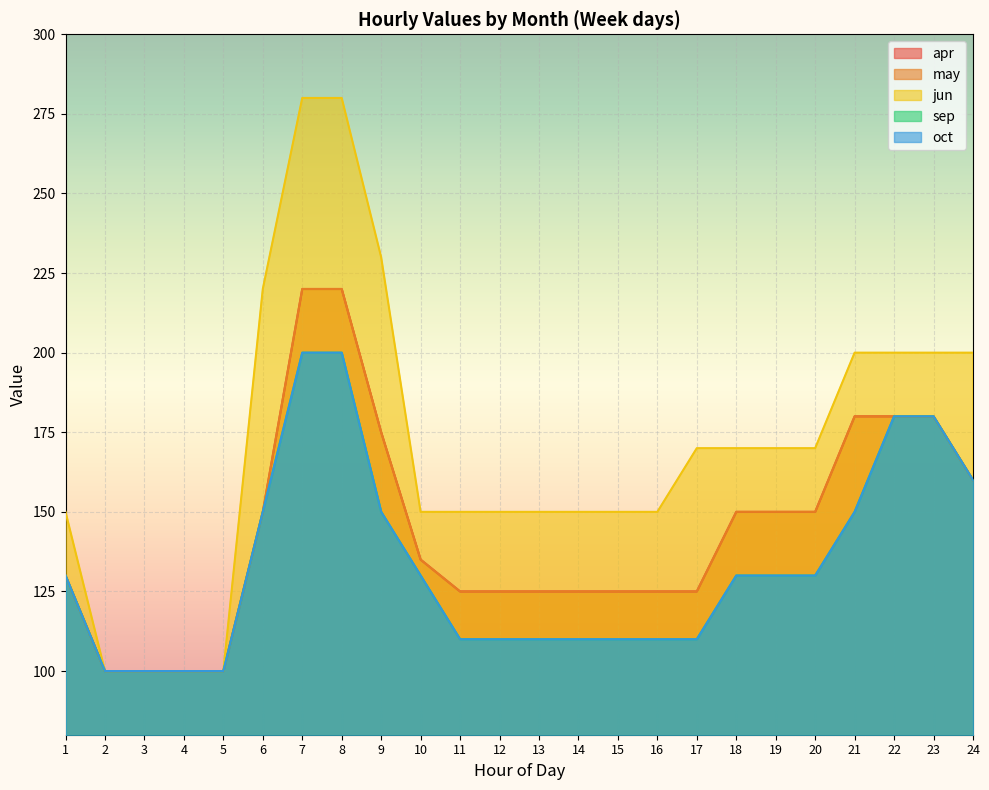

What is the maximum value shown in the chart?

280